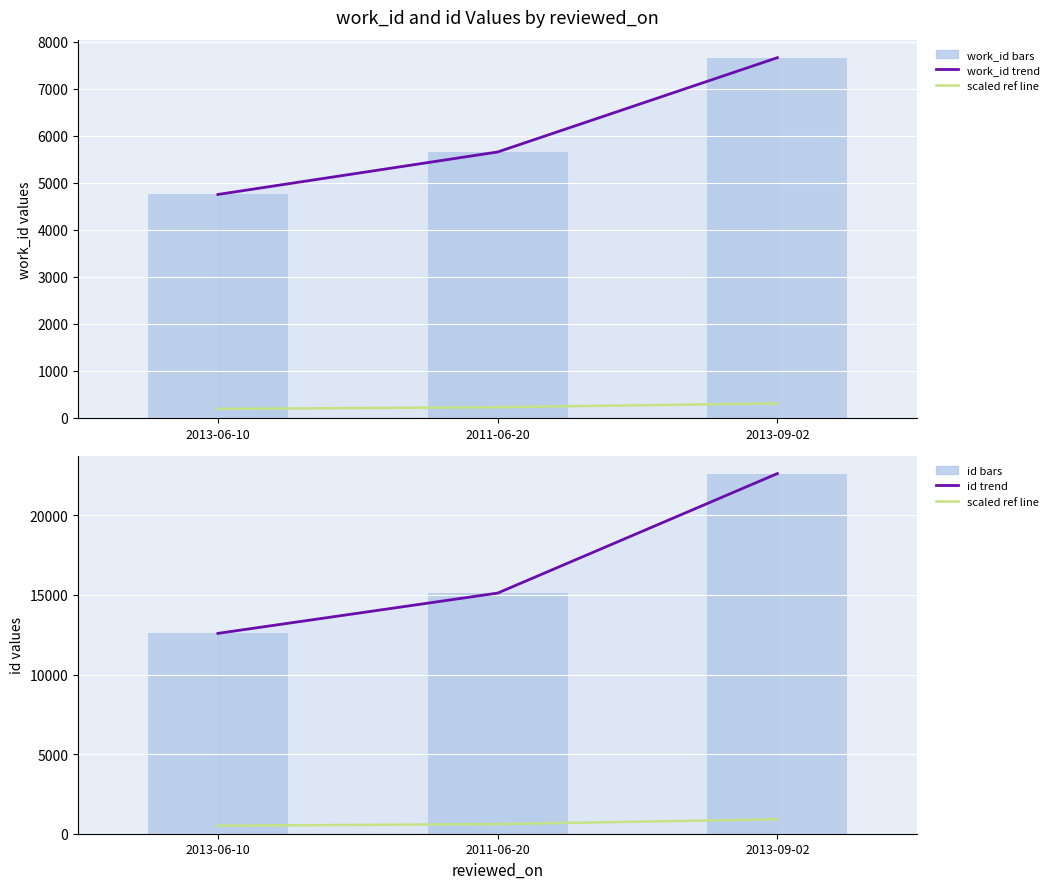

Reading right to left, transcribe all the data shown in this chart.

work_id trend: 7665.0	5658.0	4754.0
work_id (scaled ref): 306.6	226.3	190.2
work_id: 7665.0	5658.0	4754.0
id trend: 22621.0	15114.0	12584.0
id (scaled ref): 904.8	604.6	503.4
id bars: 22621.0	15114.0	12584.0